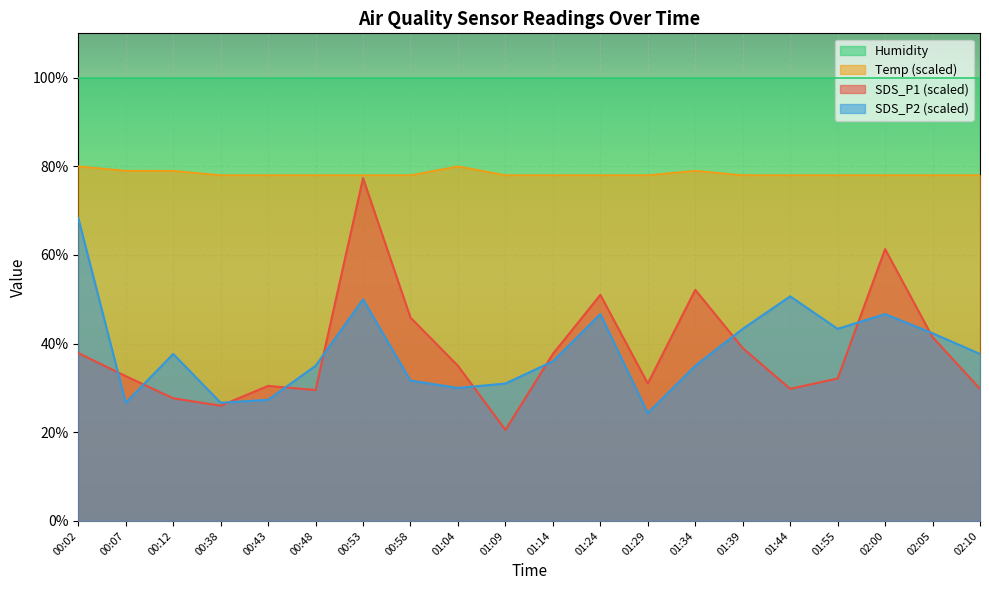

What is the total value across all series at 01:55?

253.4